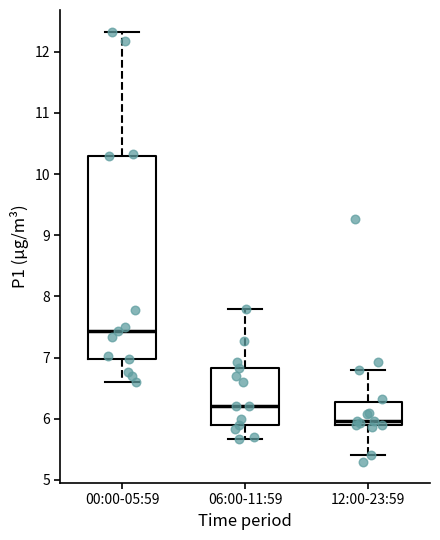

Comparing the boxes themselves (not the whiskers), which one is the tallest?

00:00-05:59